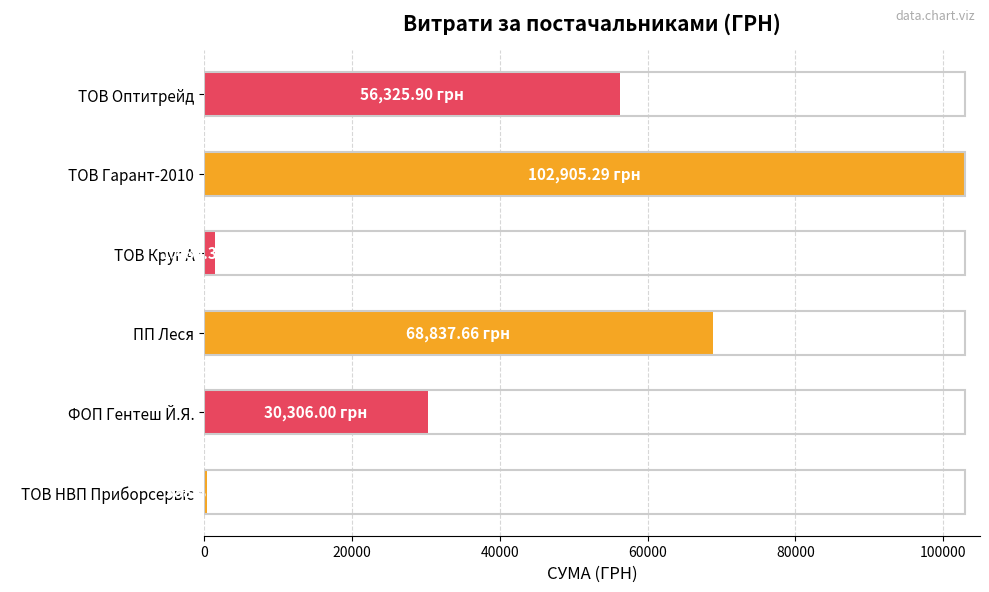

What is the difference between the maximum and minimum values?

102516.4